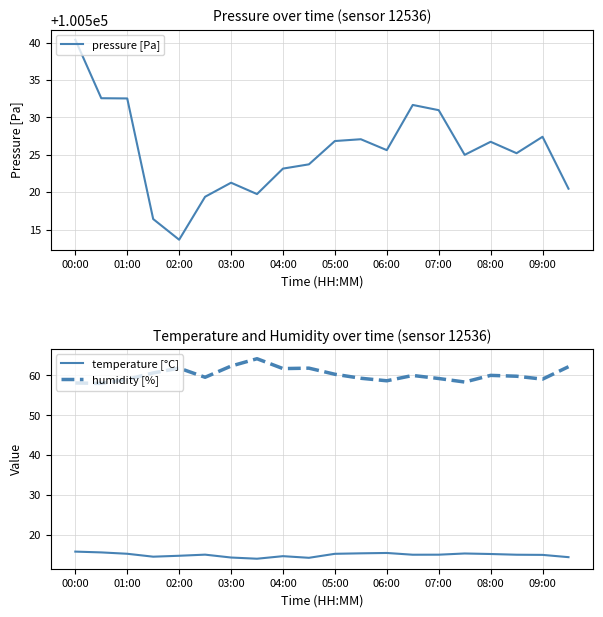

What is the difference between the pressure [Pa] values at 02:00 and 07:00?

17.3